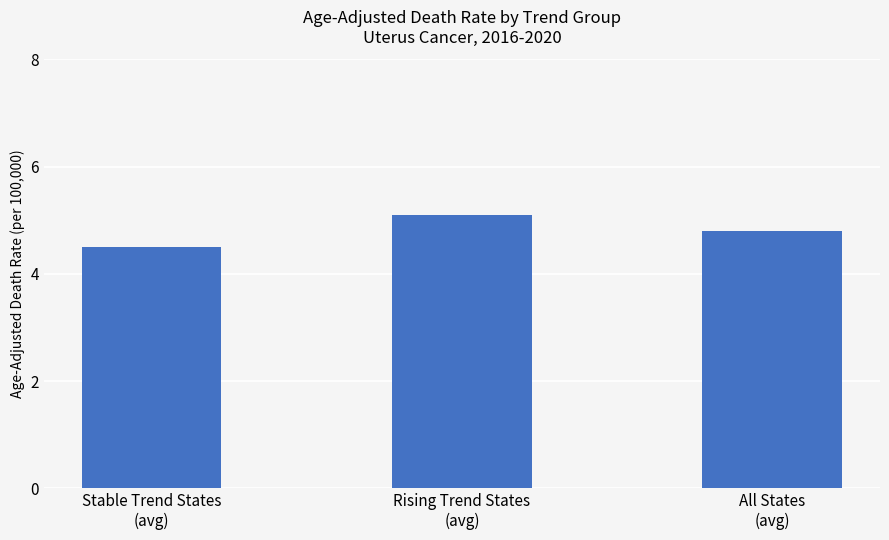

Reading left to right, what are all the values shown in this chart?

4.5	5.1	4.8